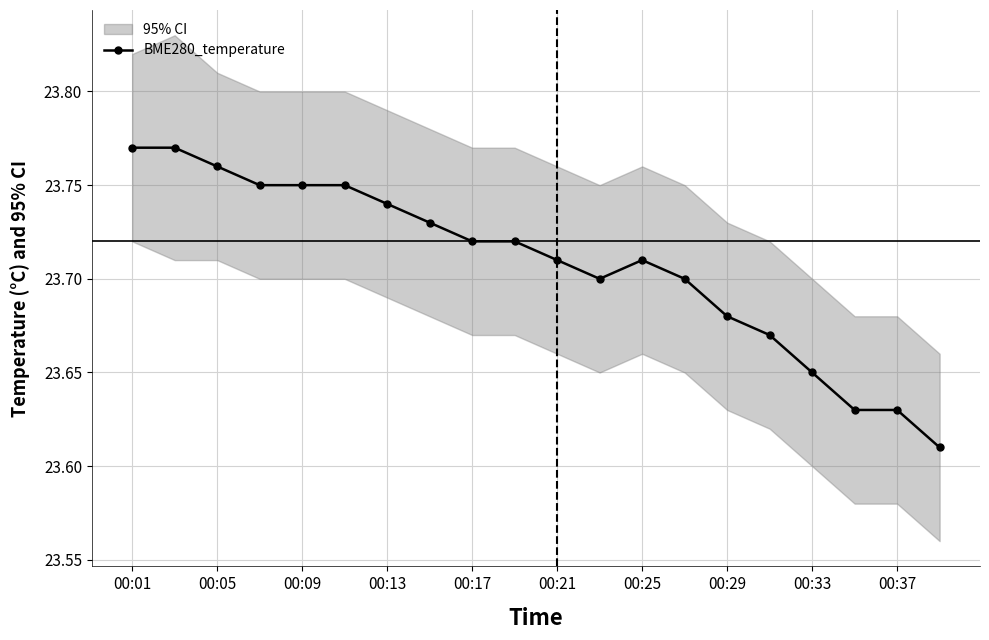

How many BME280_temperature values are between 23 and 24?

20